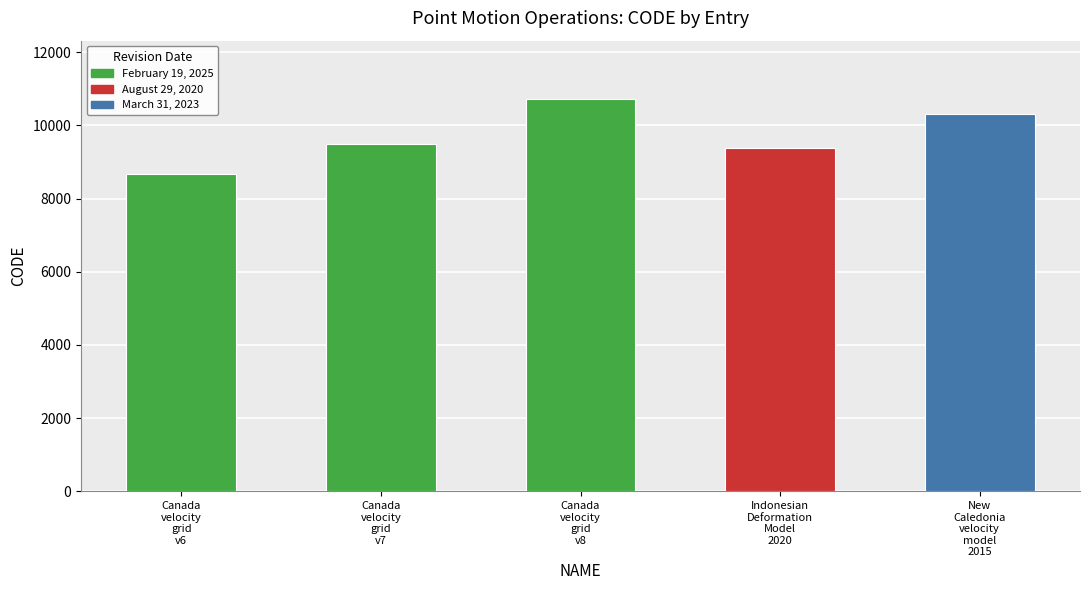

The value at Canada
velocity
grid
v7 is 6551. True or false?

False